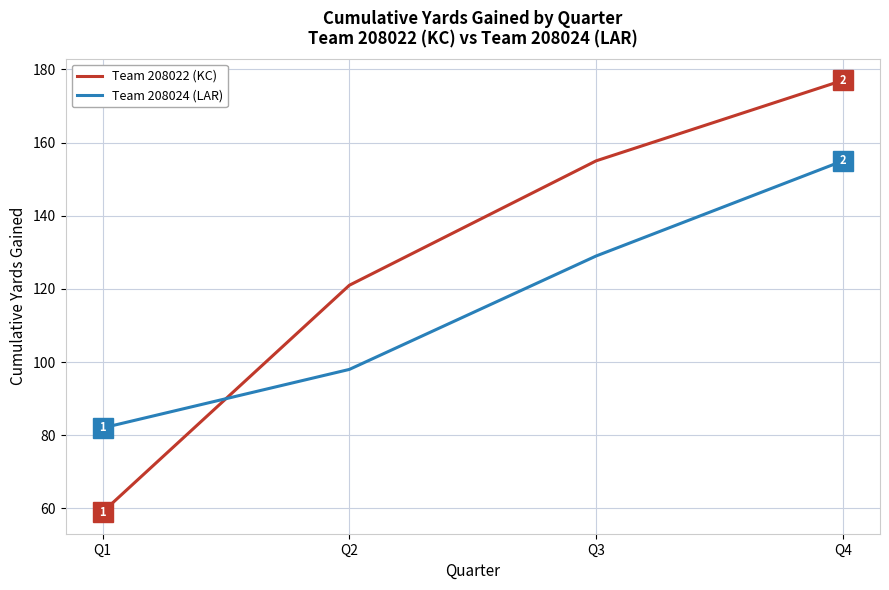

True or false: Team 208022 (KC) and Team 208024 (LAR) intersect in this chart.

True